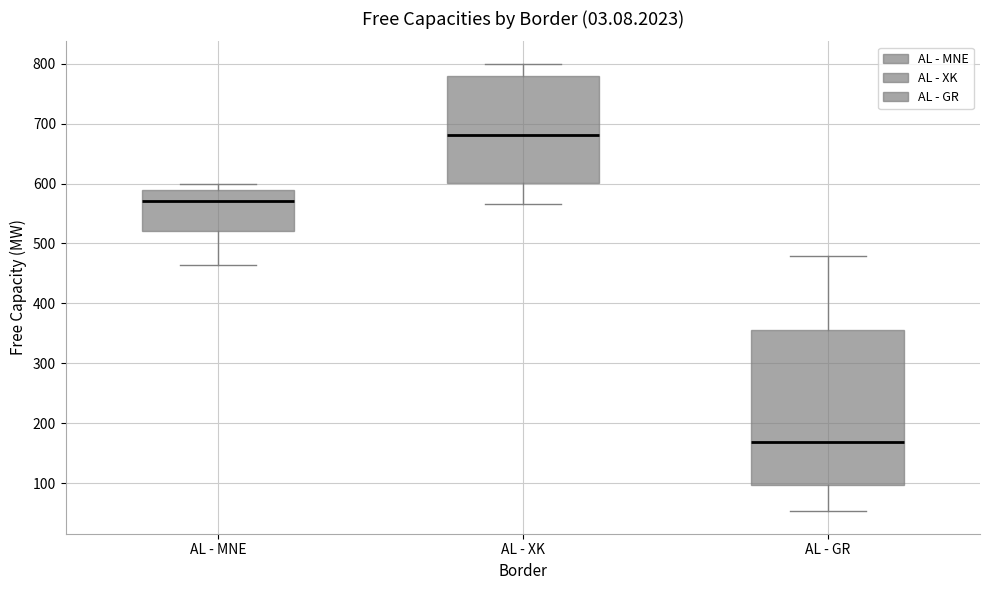

Reading left to right, transcribe this box plot: for each box, give where its median line is, the range the box spans, and where its two whiskers end, as read against the y-axis. The values are not printed on the chart, so give them approximately, as read against the axis.

AL - MNE: median 570, box 520 to 590, whiskers 460 to 600
AL - XK: median 680, box 600 to 780, whiskers 570 to 800
AL - GR: median 170, box 100 to 360, whiskers 50 to 480